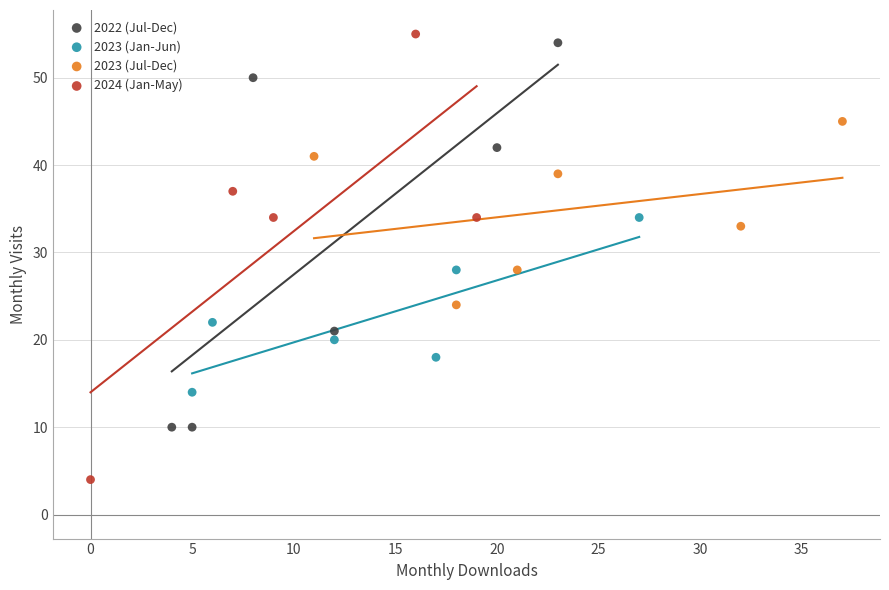

Which series contains the lowest Y value?

2024 (Jan-May)